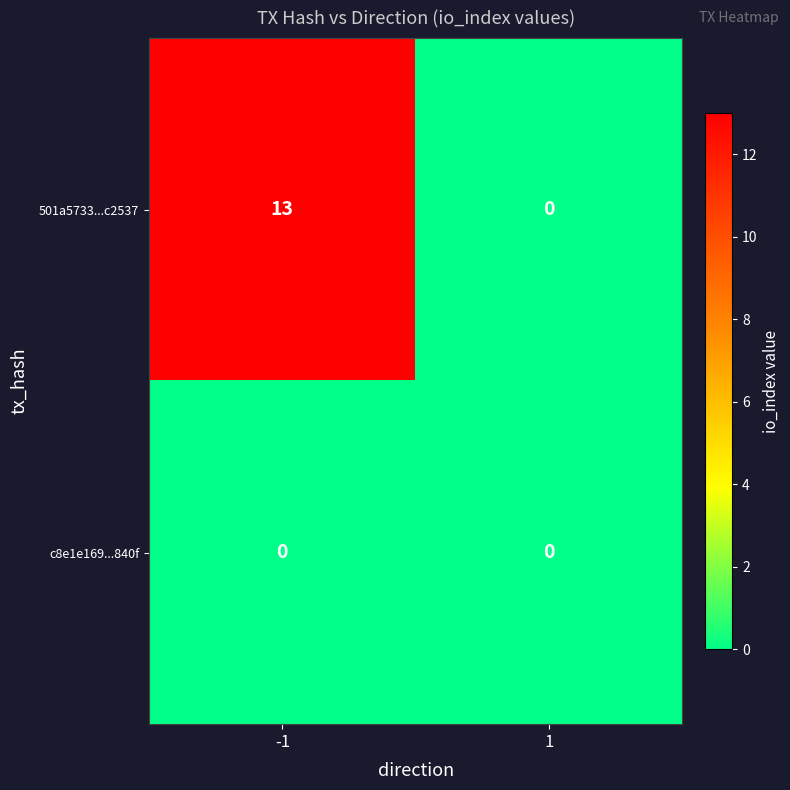

Rank the categories by 501a5733...c2537 value from highest to lowest.

-1, 1